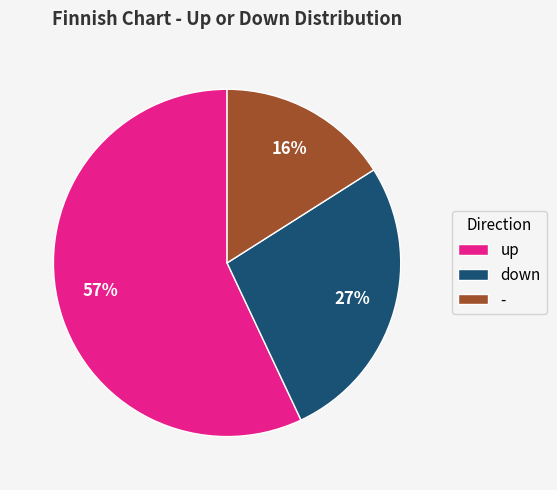

How many segments does this pie chart have?

3